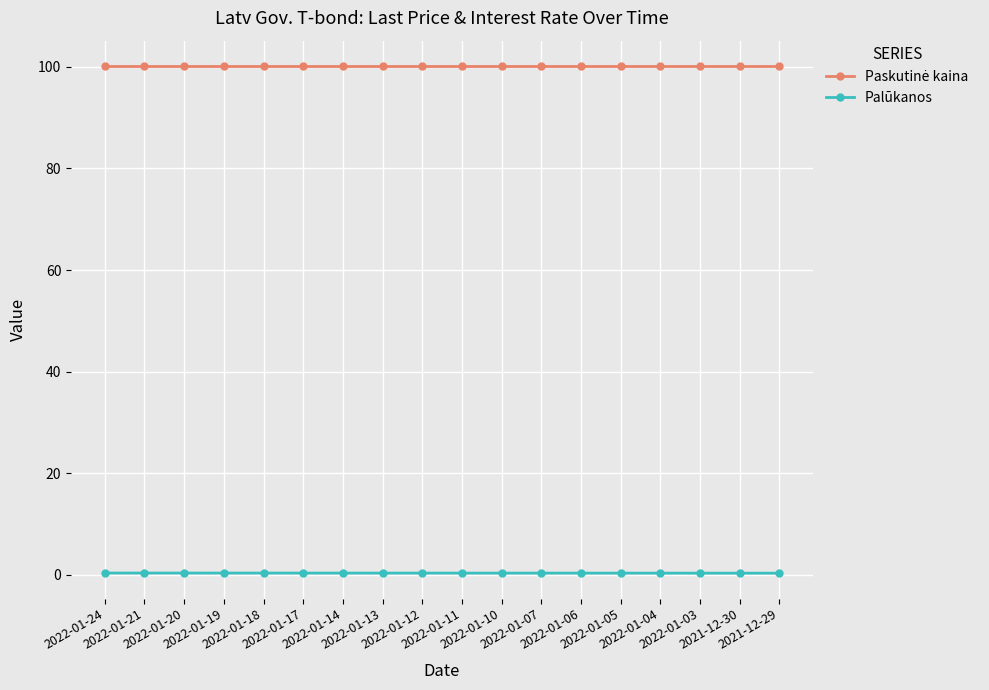

What is the difference between the highest and lowest values at 2022-01-05?

99.8